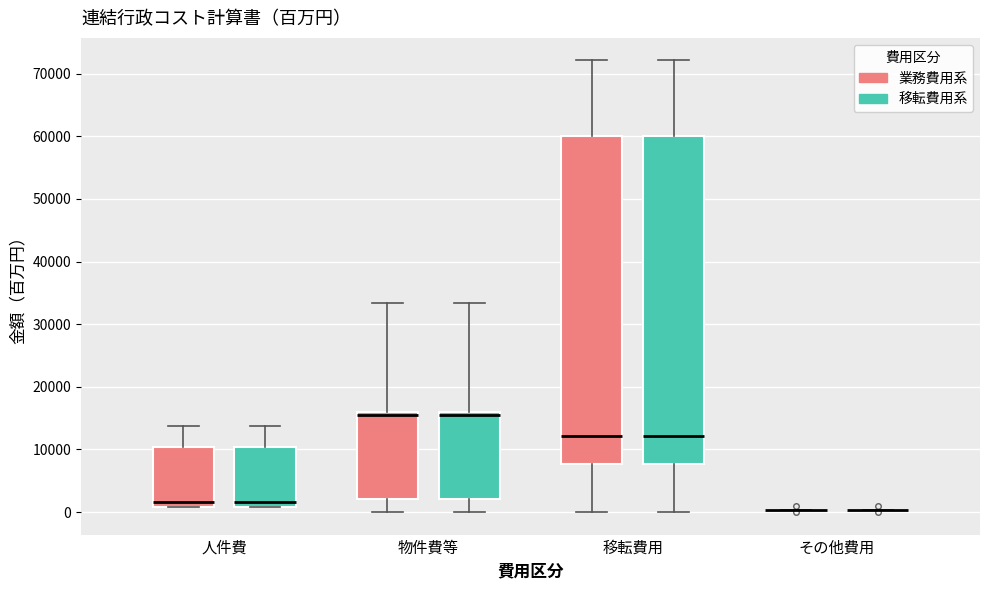

Reading left to right, read every box against the y-axis: the position of its median line, the range the box covers, and the ends of its whiskers. The values are not printed on the chart, so give them approximately, as read against the axis.

人件費 (業務費用系): median 2000, box 1000 to 10000, whiskers 1000 to 14000
人件費 (移転費用系): median 2000, box 1000 to 10000, whiskers 1000 to 14000
物件費等 (業務費用系): median 15000, box 2000 to 16000, whiskers 0 to 33000
物件費等 (移転費用系): median 15000, box 2000 to 16000, whiskers 0 to 33000
移転費用 (業務費用系): median 12000, box 8000 to 60000, whiskers 0 to 72000
移転費用 (移転費用系): median 12000, box 8000 to 60000, whiskers 0 to 72000
その他費用 (業務費用系): box collapsed to a line at 0, whiskers 0 to 0
その他費用 (移転費用系): box collapsed to a line at 0, whiskers 0 to 0